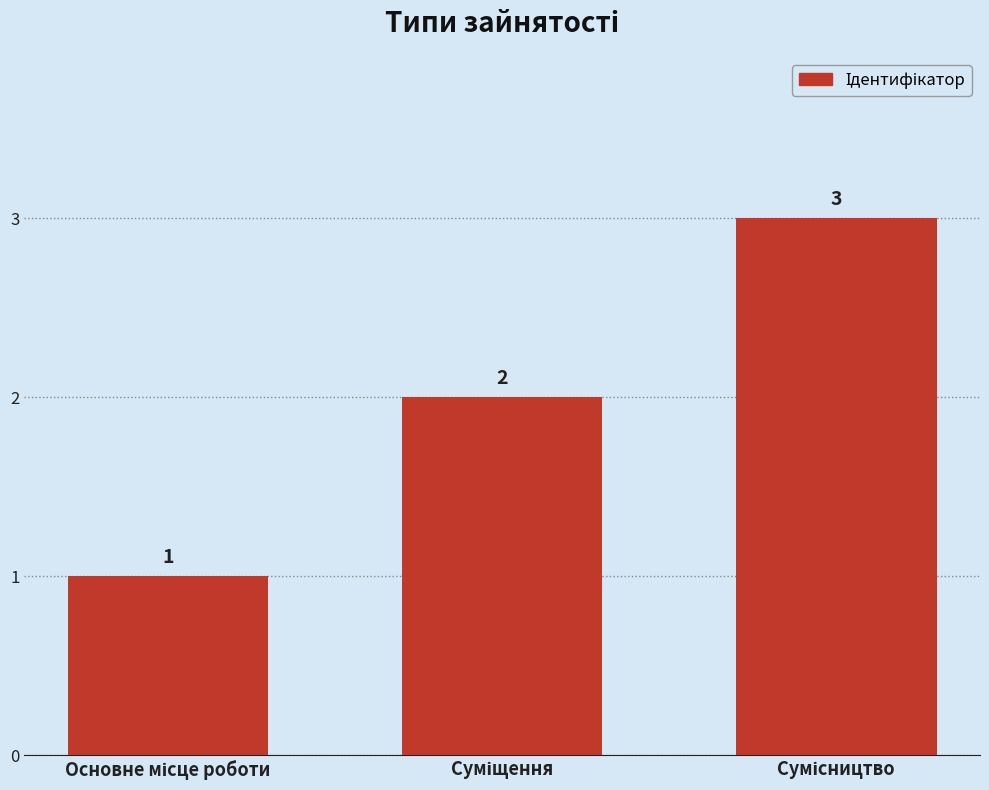

What is the value of the 3rd bar from the left?

3